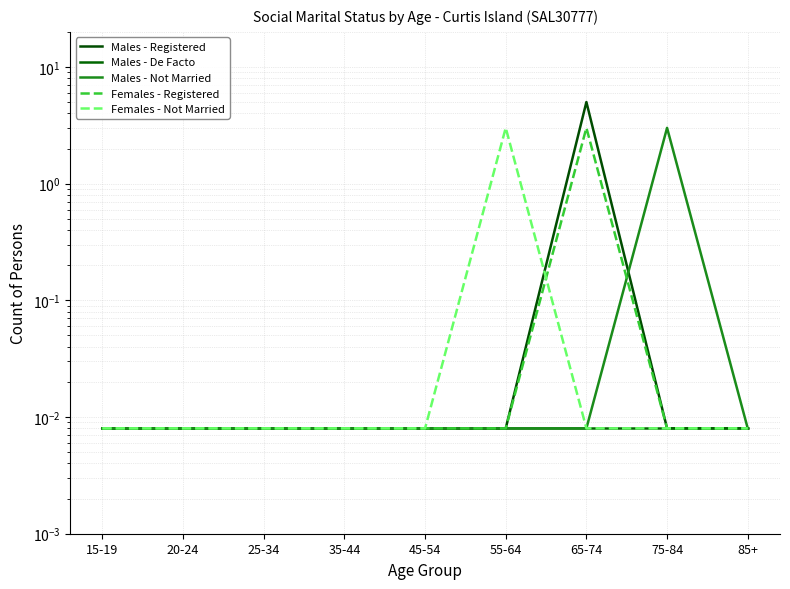

What is the greatest value displayed?

5.0